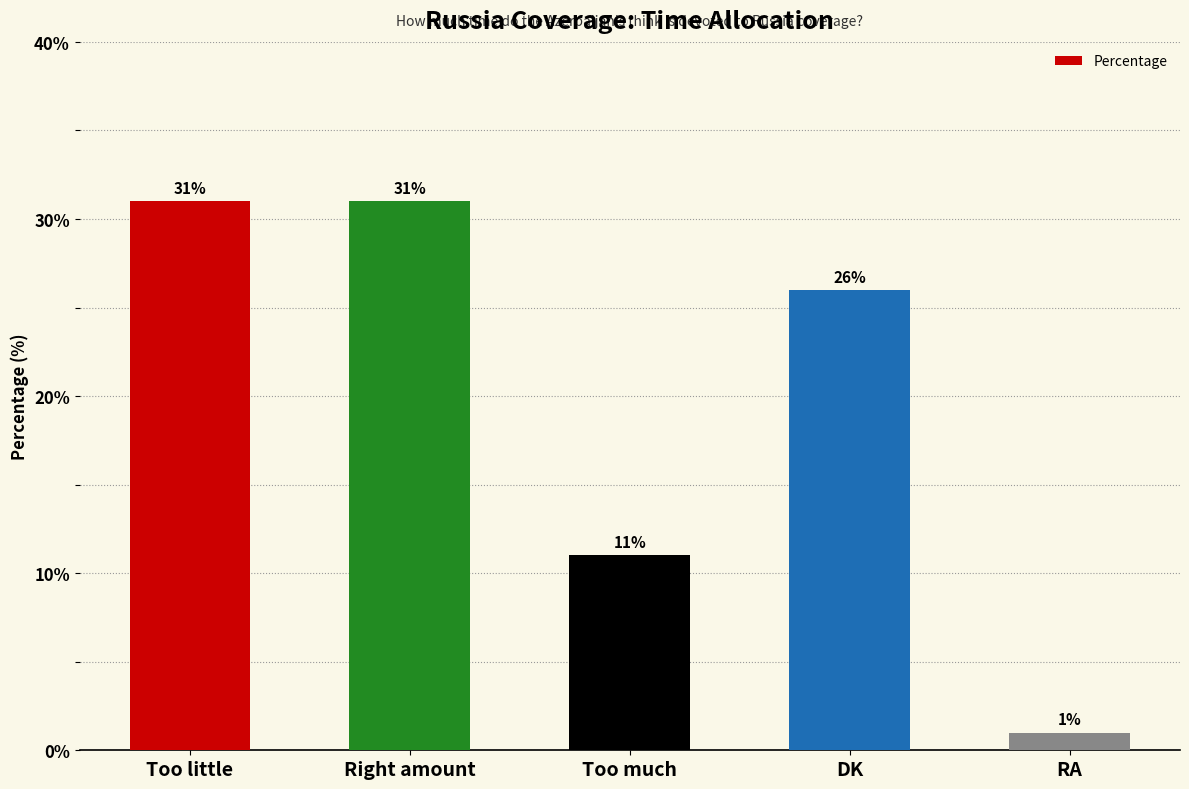

Reading left to right, what are all the values shown in this chart?

31	31	11	26	1